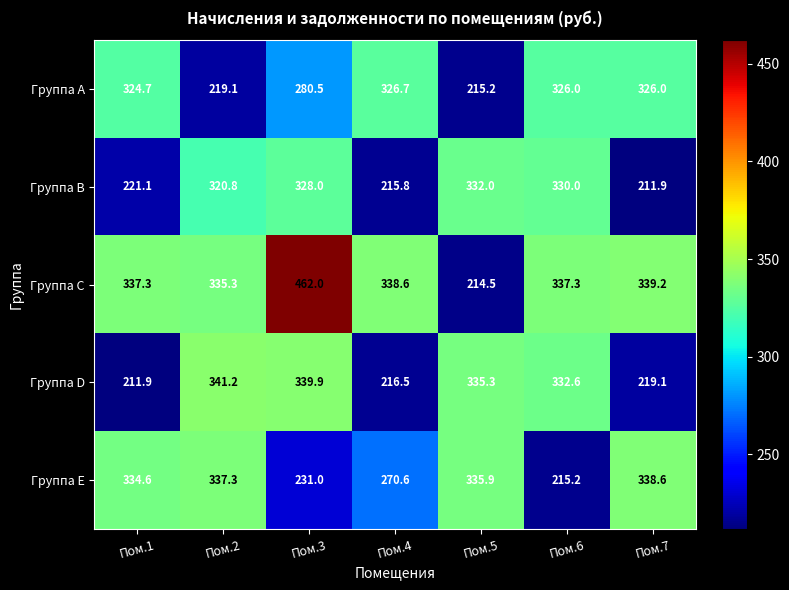

At which category is the sum across all series the highest?

Пом.3